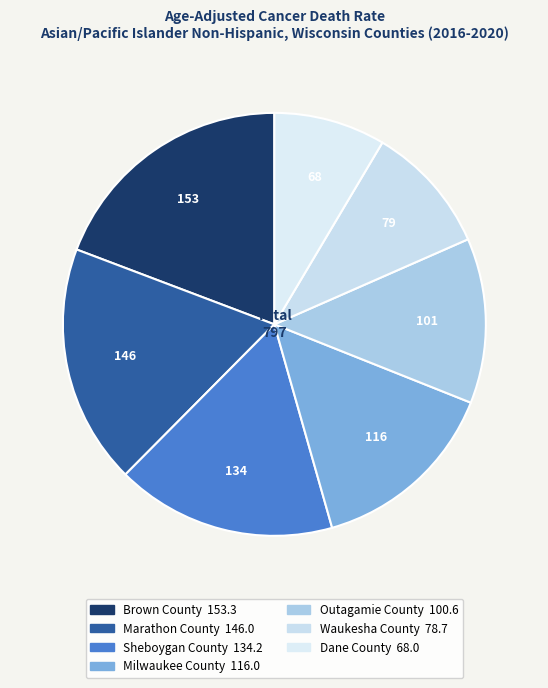

Does Brown County account for over 50% of the chart?

No